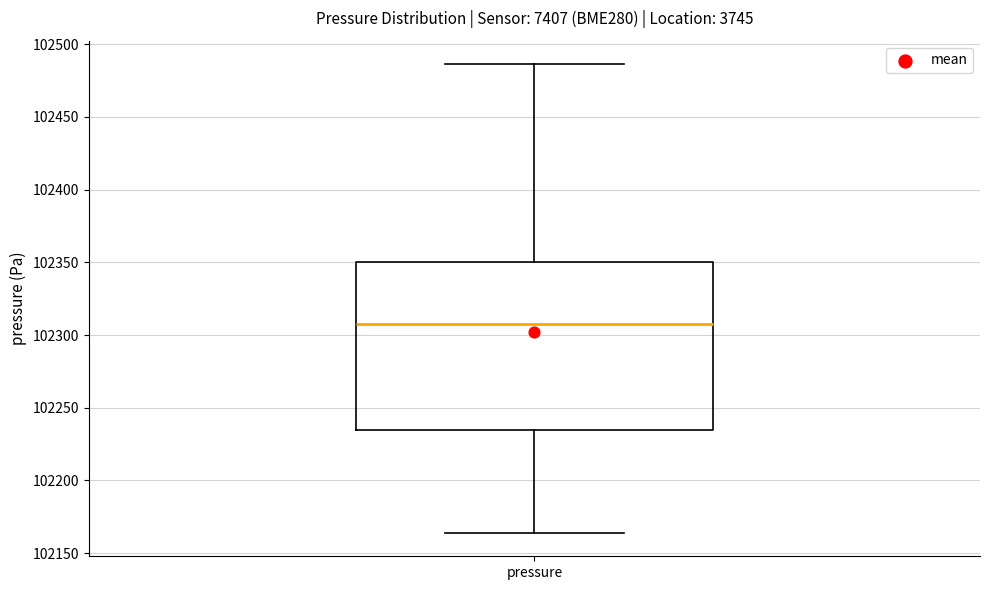

Where is the upper edge of the box for pressure on the y-axis? The values are not printed on the chart, so give them approximately, as read against the axis.

102350